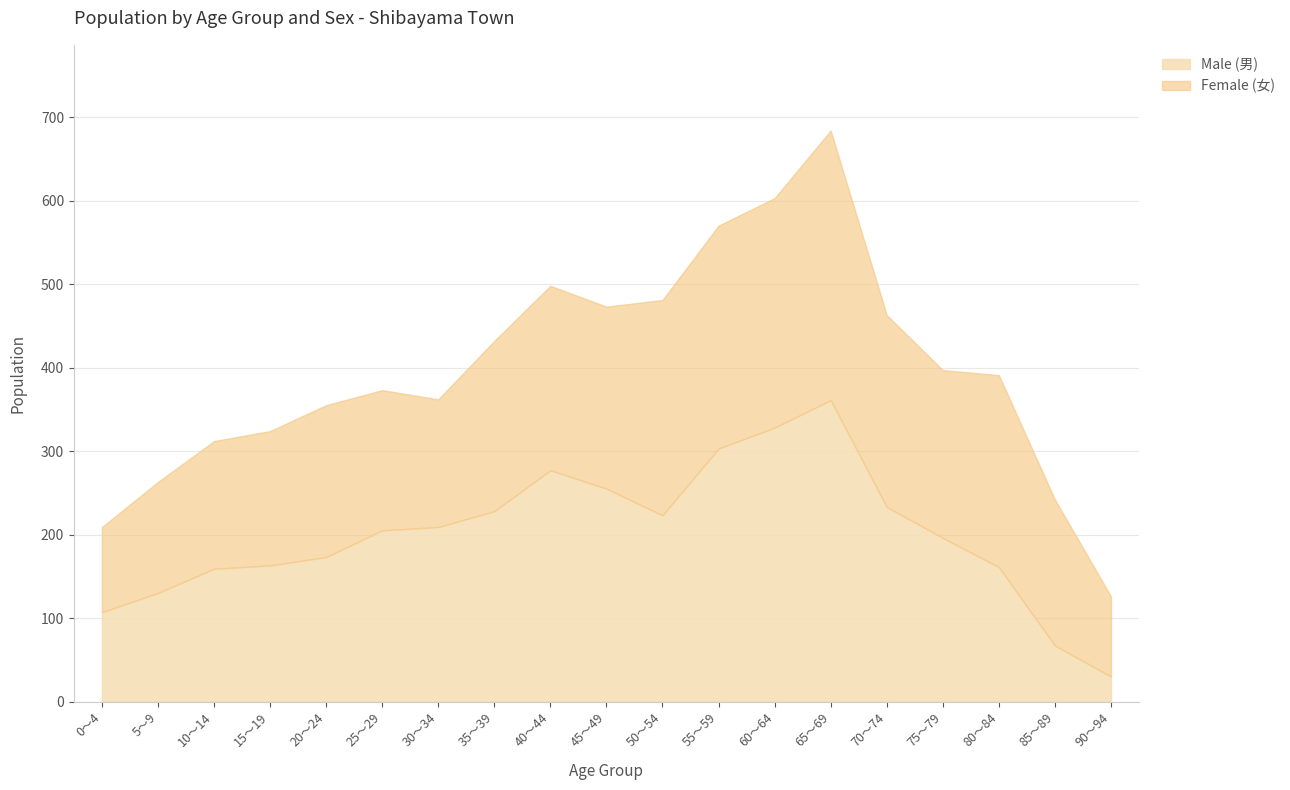

At which label does Male (男) reach its peak?

65～69